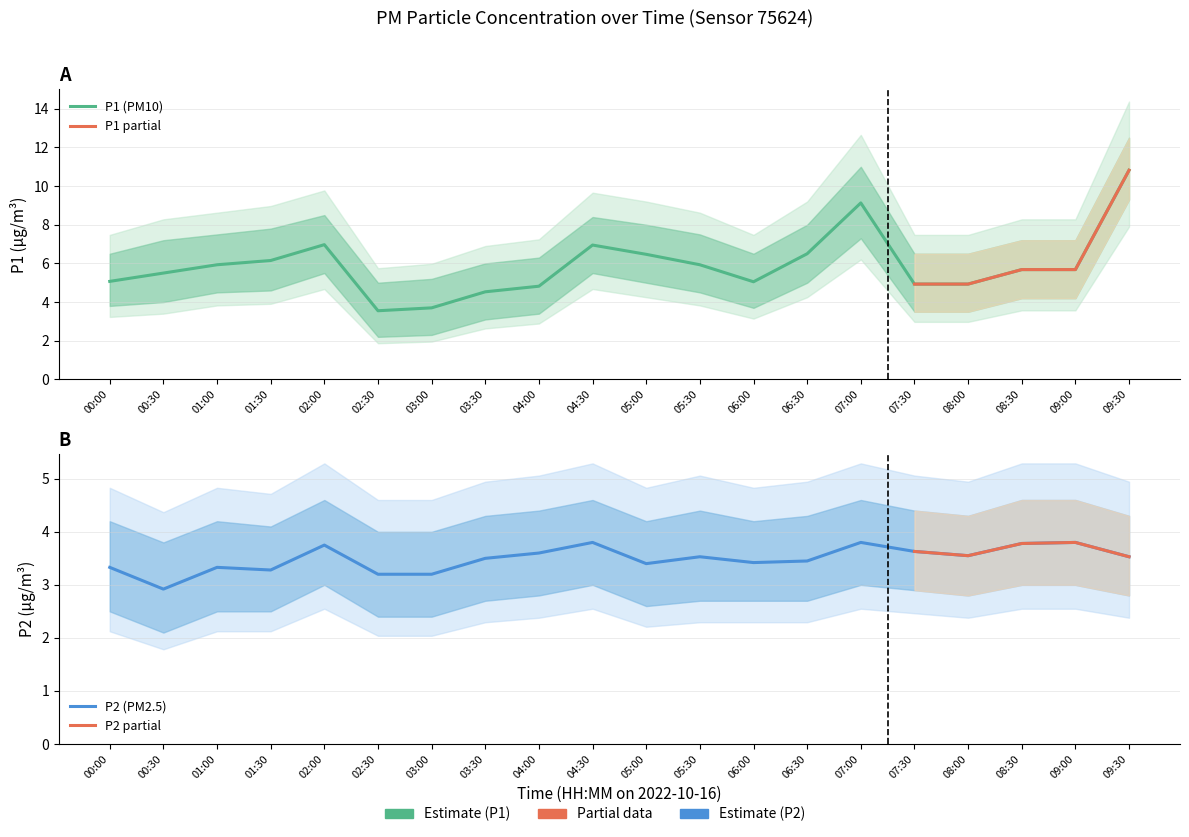

How many data points in P1 are above 5?

14